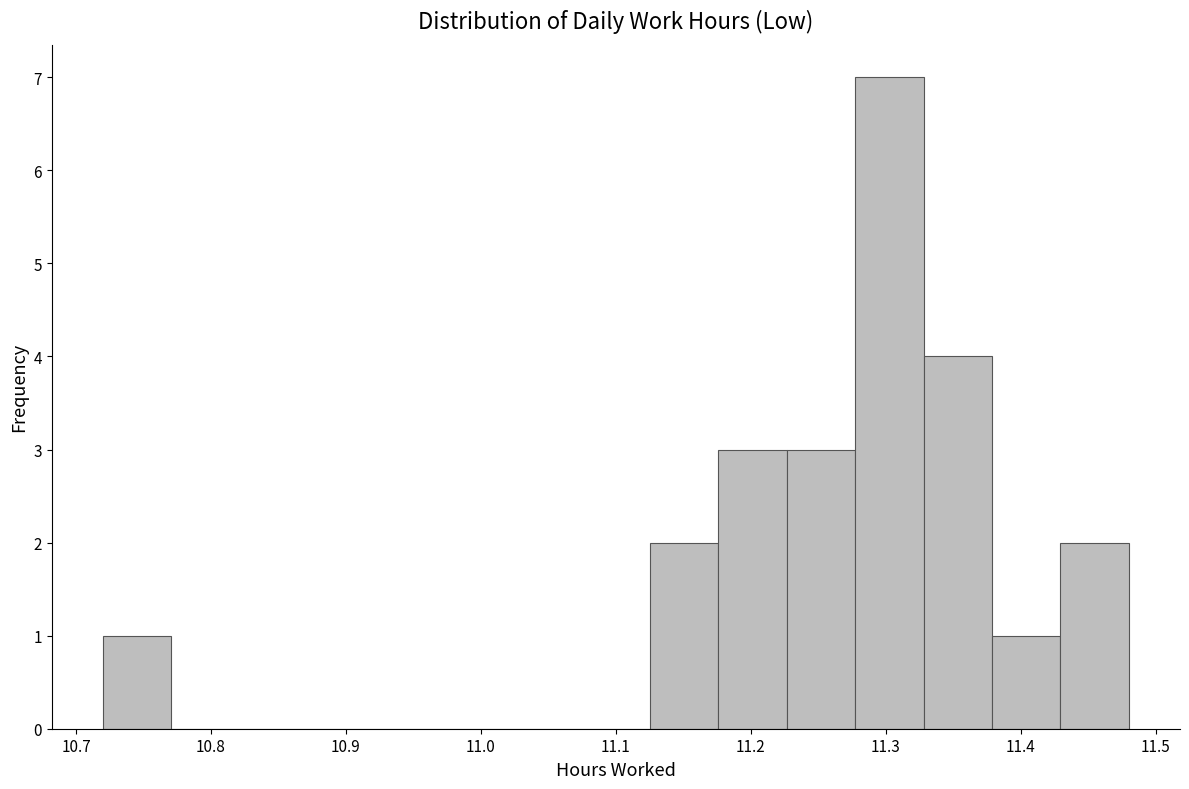

Reading left to right, transcribe this chart: for each bar, give the range it covers on the x-axis and its height. Neither the bar edges nor the heights are printed on the chart, so give them approximately, as read against the axes.

10.72 to 10.77: 1
10.77 to 10.82: 0
10.82 to 10.87: 0
10.87 to 10.92: 0
10.92 to 10.97: 0
10.97 to 11.02: 0
11.02 to 11.07: 0
11.07 to 11.13: 0
11.13 to 11.18: 2
11.18 to 11.23: 3
11.23 to 11.28: 3
11.28 to 11.33: 7
11.33 to 11.38: 4
11.38 to 11.43: 1
11.43 to 11.48: 2